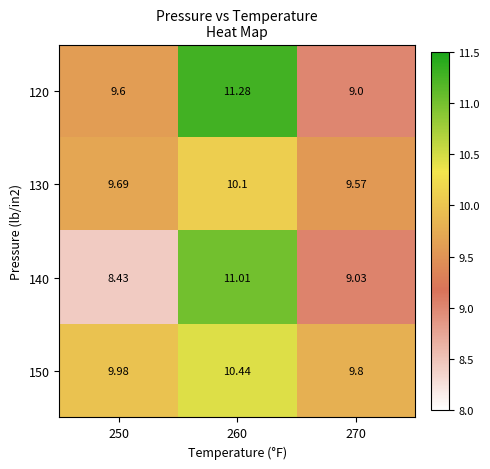

Is the value of 120 at 250 greater than the value of 130 at 260?

No